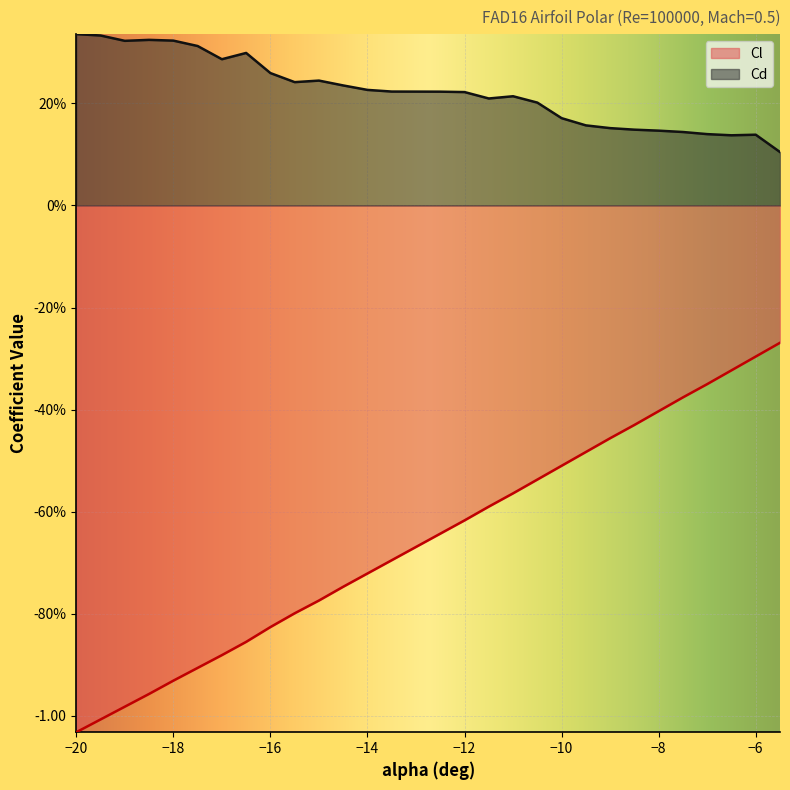

How many lines are shown in the chart?

2